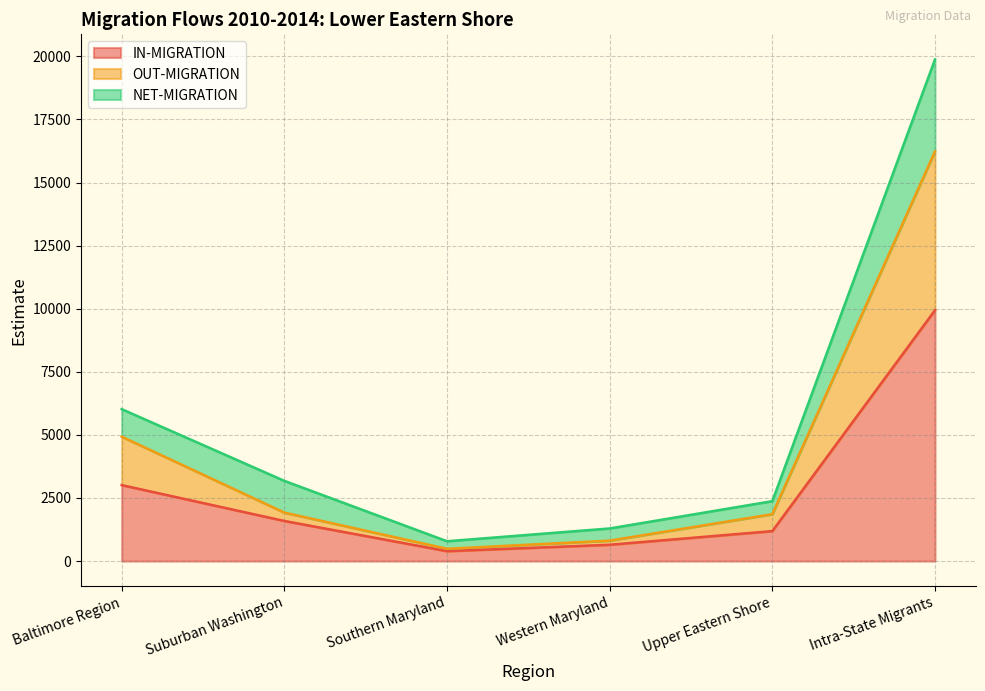

The value of IN-MIGRATION at Western Maryland is 646. True or false?

True